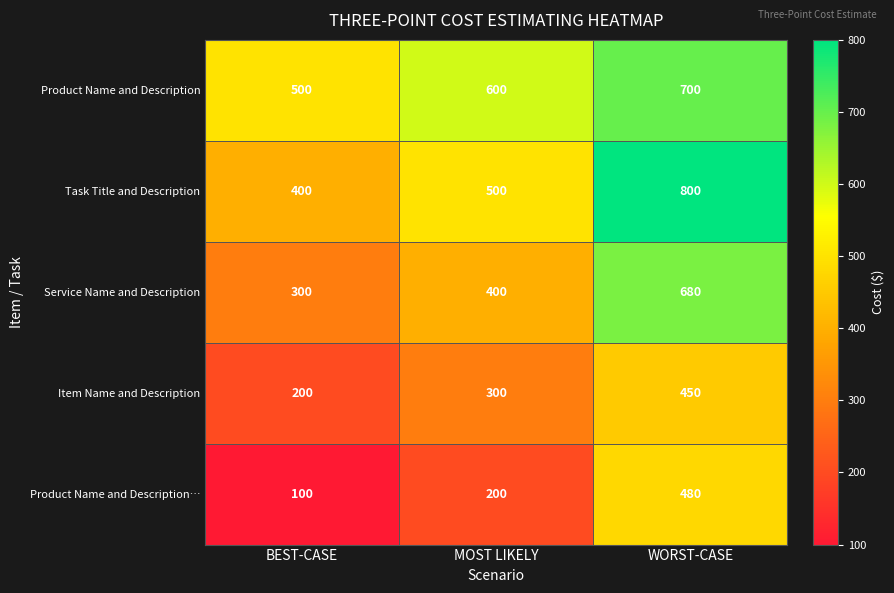

Reading left to right, extract all data points from this chart.

Product Name and Description: 500	600	700
Task Title and Description: 400	500	800
Service Name and Description: 300	400	680
Item Name and Description: 200	300	450
Product Name and Description…: 100	200	480